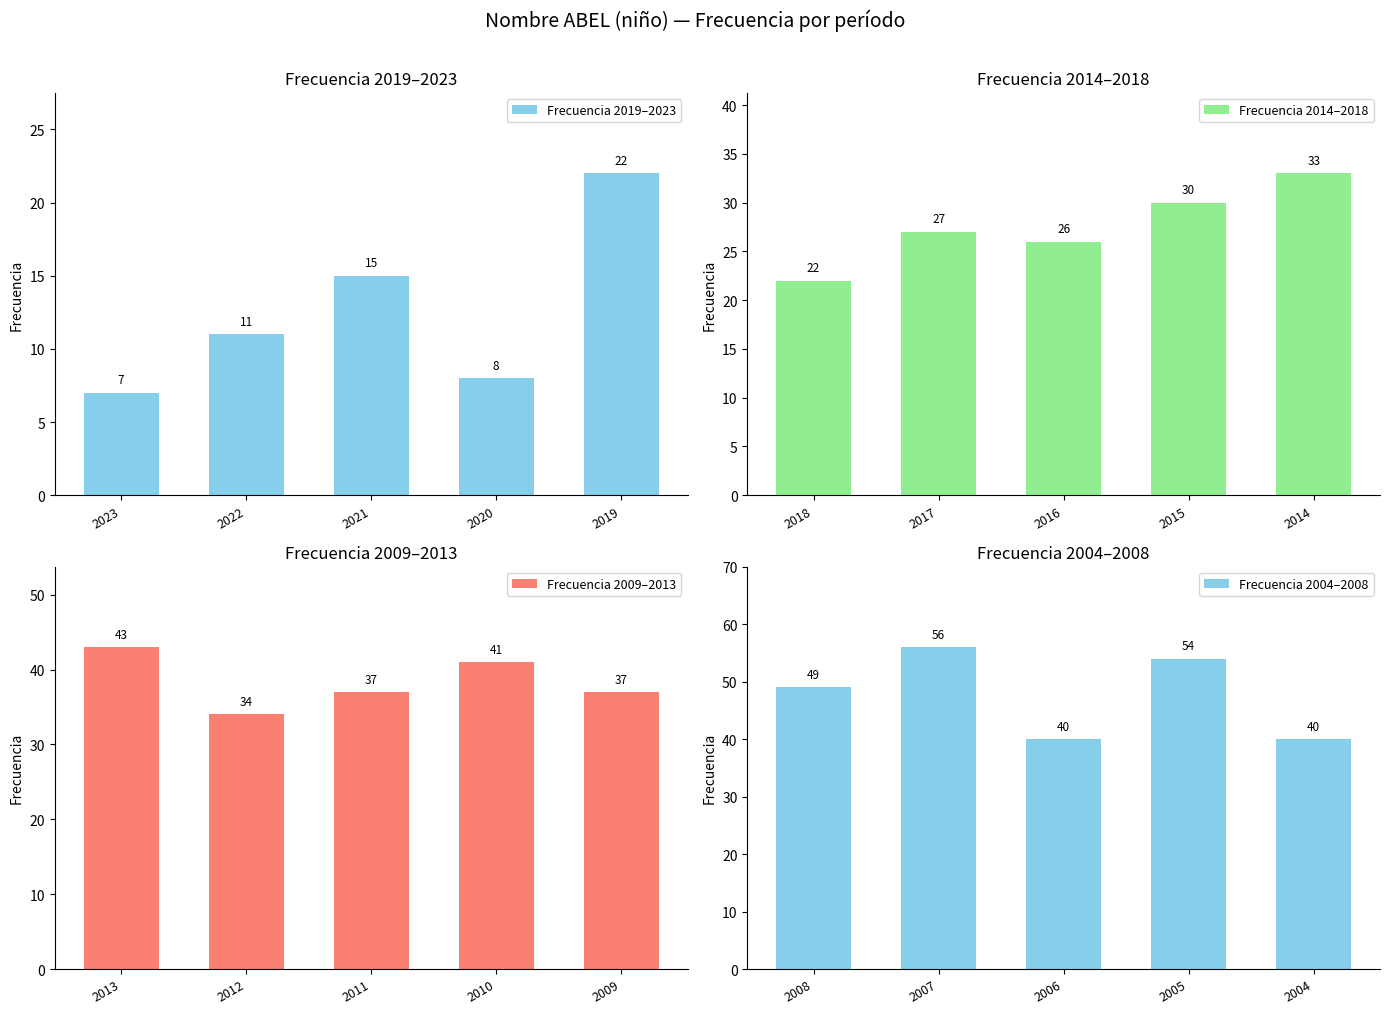

What is the difference between the Frecuencia 2019–2023 values at 2023 and 2022?

4